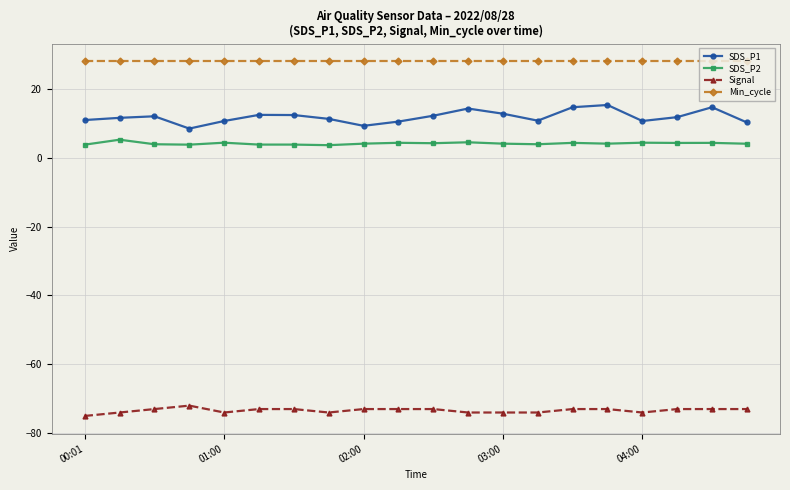

List the series in order of their peak value, lowest first.

Signal, SDS_P2, SDS_P1, Min_cycle